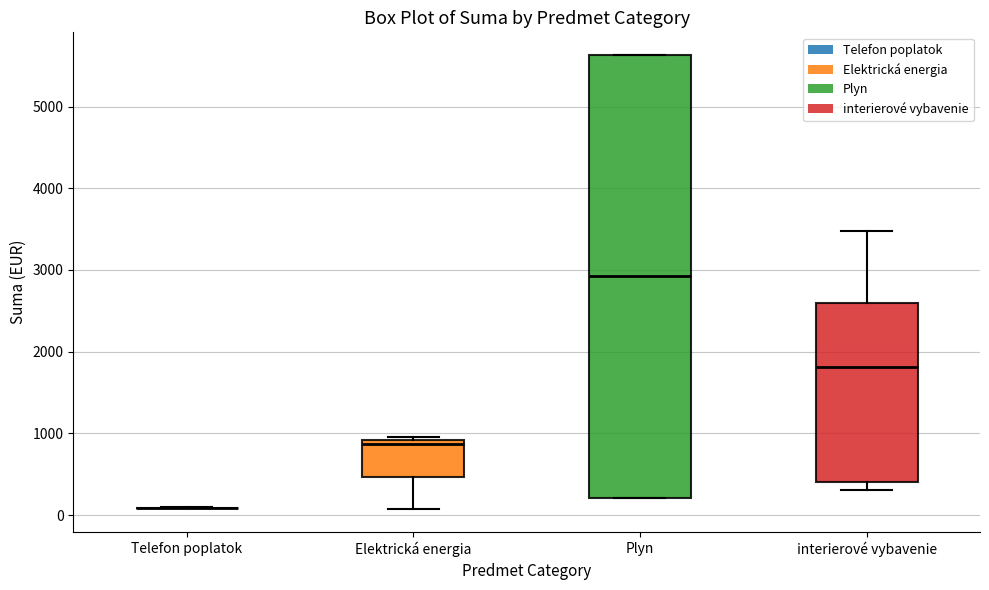

Which box is the tallest, from its lower edge to its upper edge?

Plyn